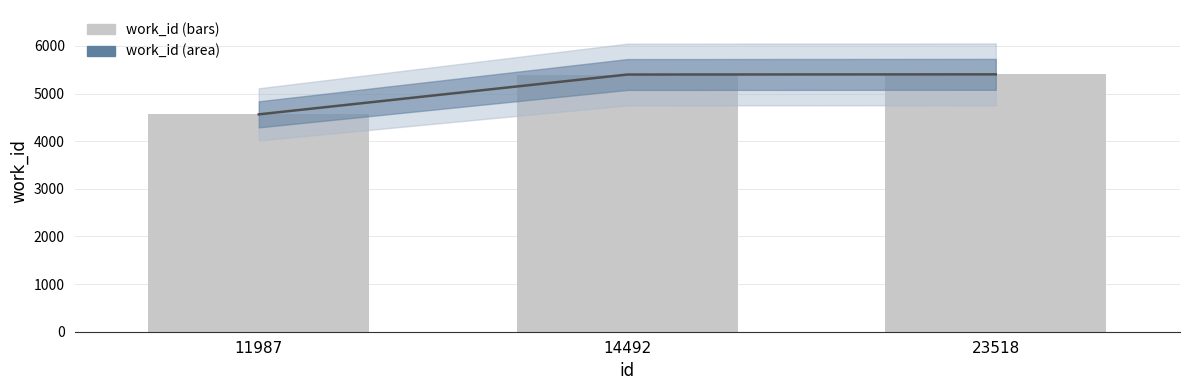

What is the lowest value of the work_id (line) series?

4564